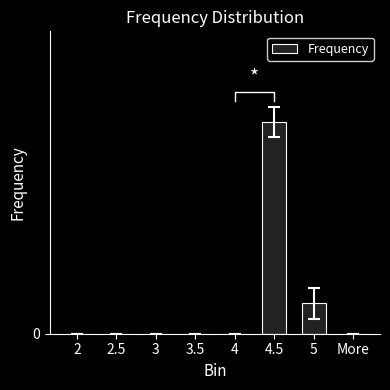

Rank the categories by value from lowest to highest.

2, 2.5, 3, 3.5, 4, More, 5, 4.5